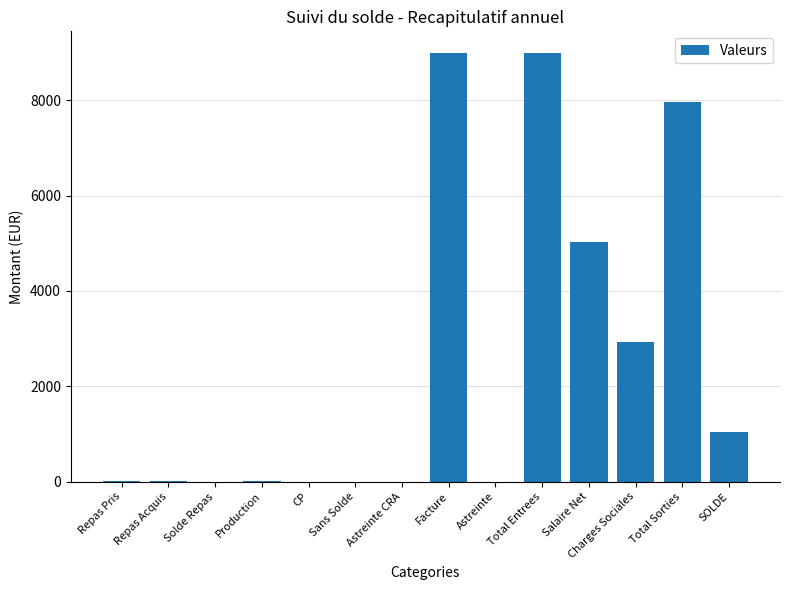

What is the change in value from Repas Acquis to Astreinte?

-17.0